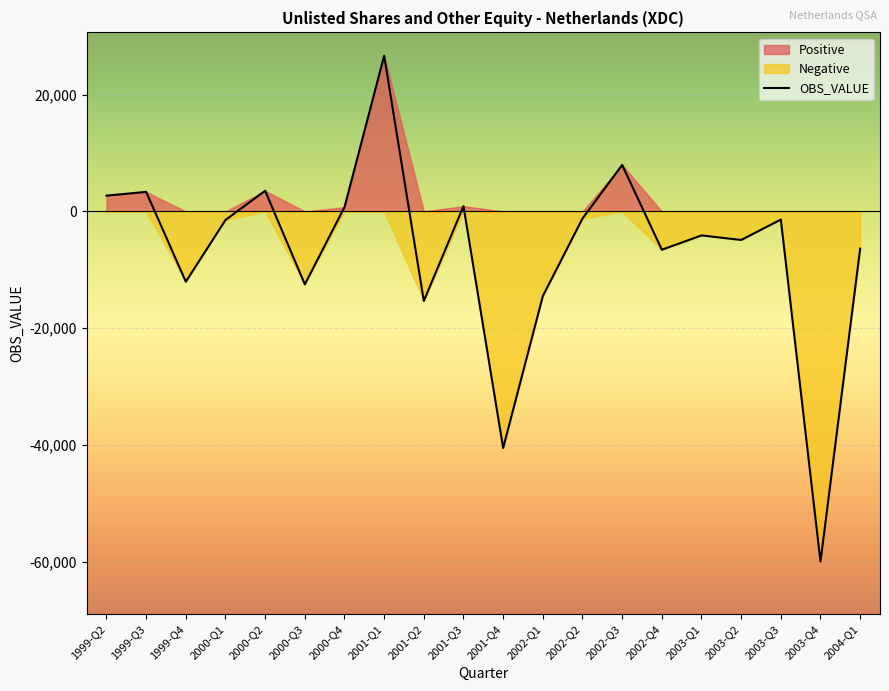

Is it true that OBS_VALUE equals -6565 at 2002-Q4?

True